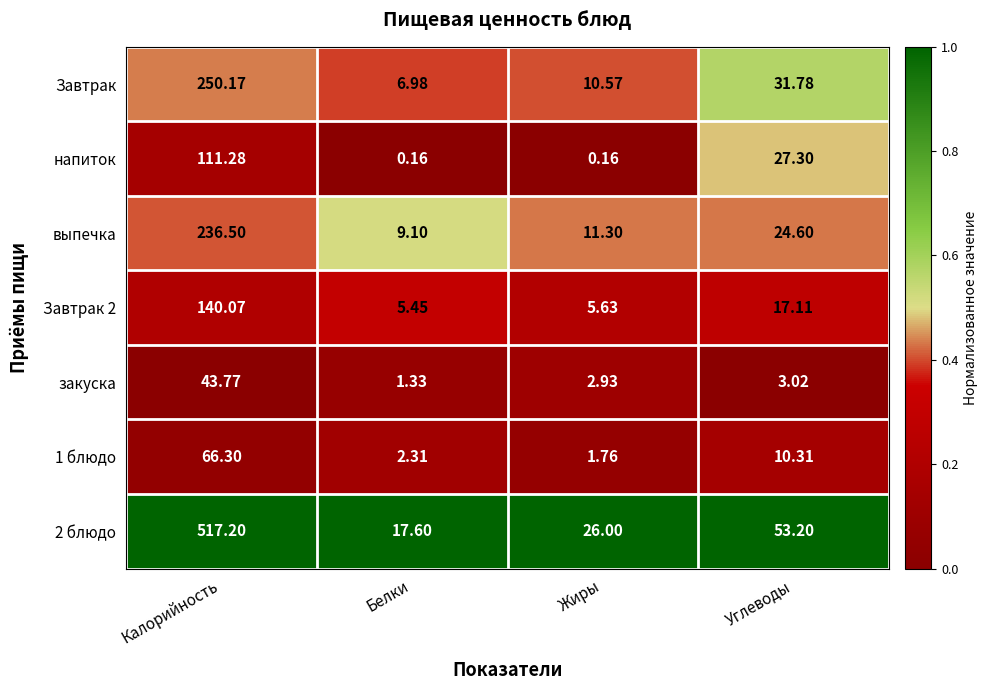

At which label does Завтрак first exceed 31?

Калорийность